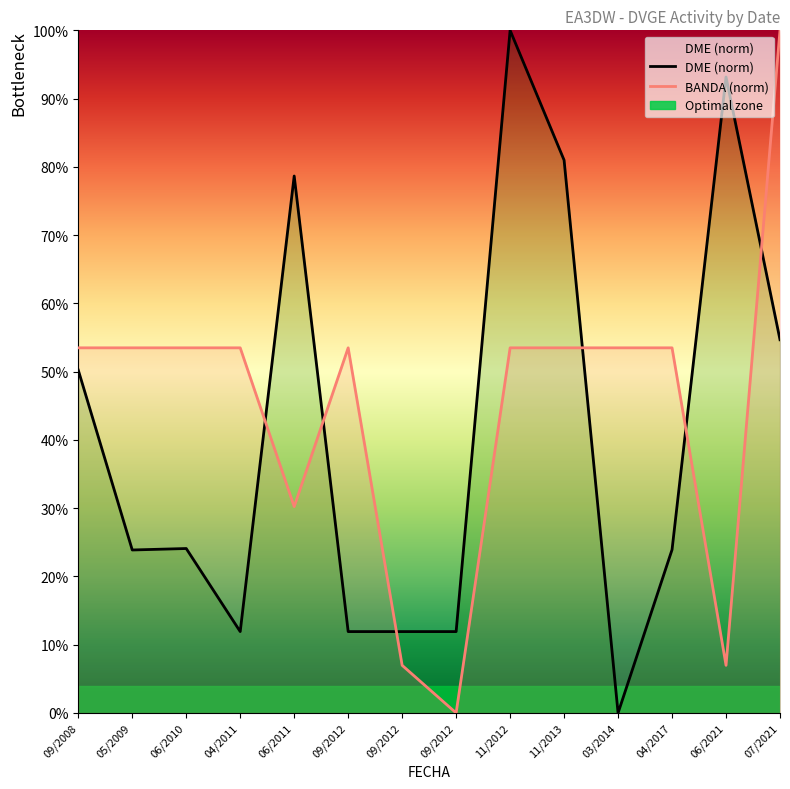

After their last crossing, which series has the higher values: DME (norm) or BANDA (norm)?

BANDA (norm)